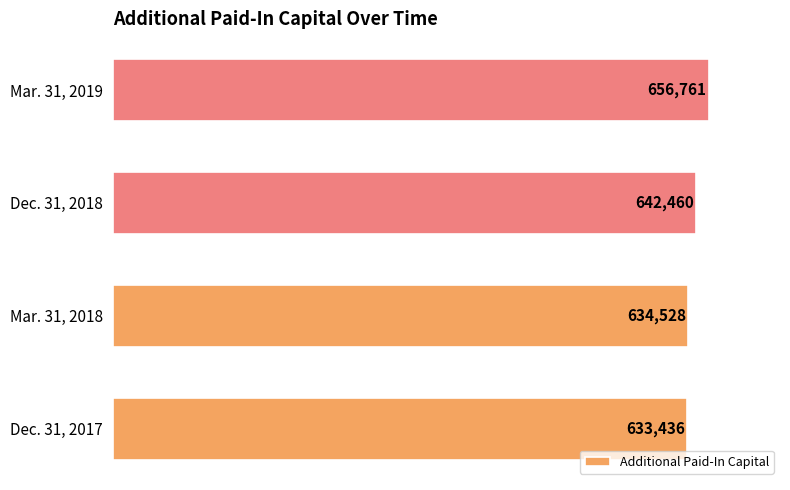

Between Mar. 31, 2019 and Dec. 31, 2017, which is larger?

Mar. 31, 2019